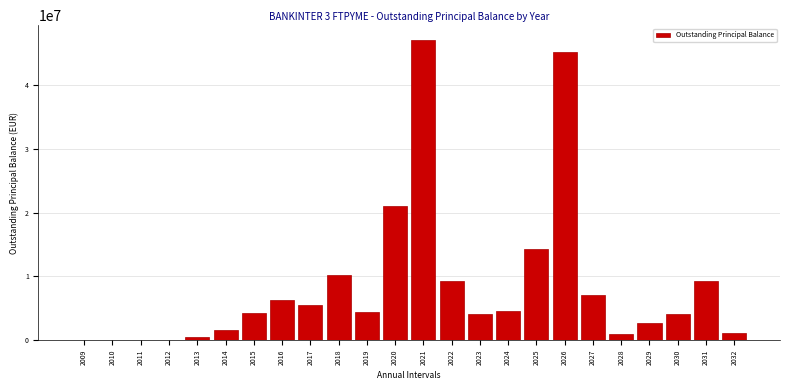

The value at 2020 is 21116950.4. True or false?

True